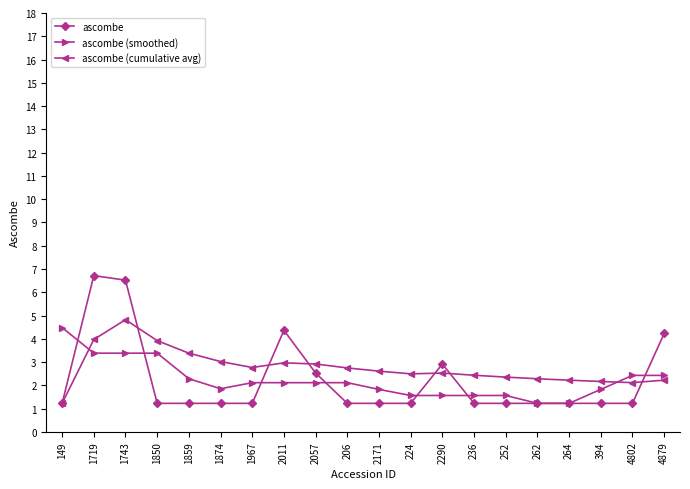

Between 262 and 4879, which series saw the biggest shift?

ascombe